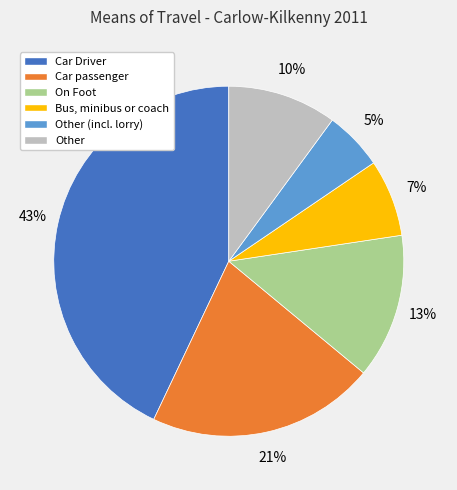

What is the ratio of the value at Bus, minibus or coach to the value at On Foot?

0.5